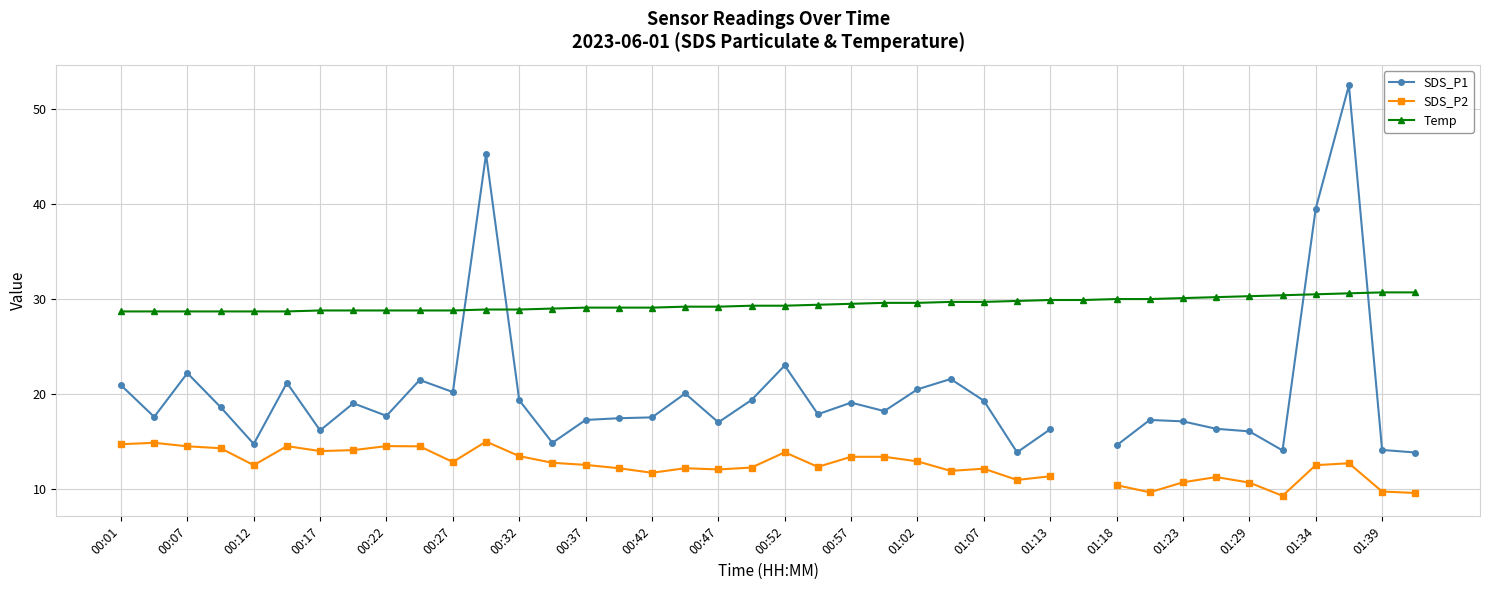

Is it true that Temp equals 30.7 at 01:39?

True